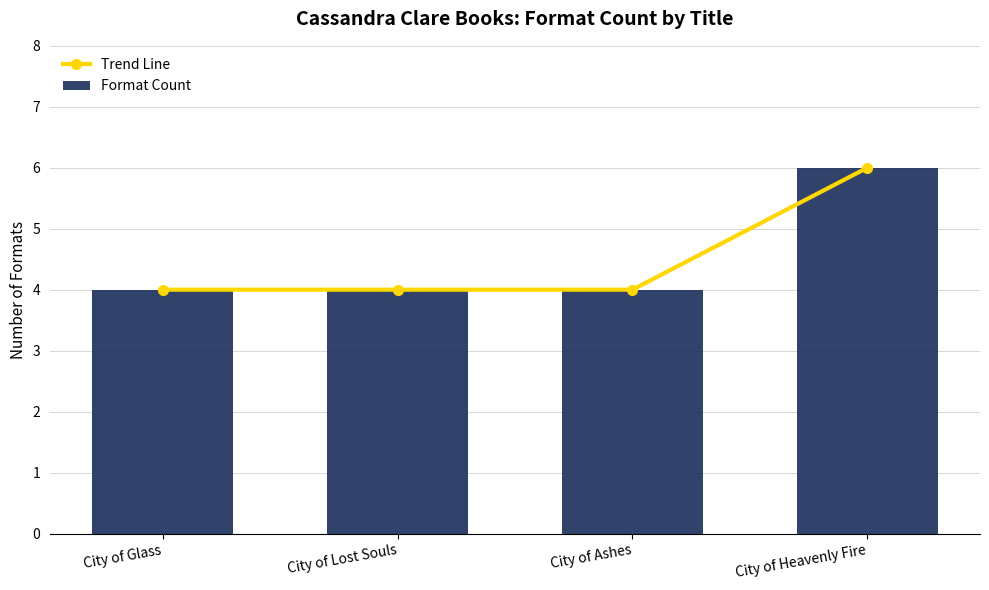

Which category has the highest value in the Format Count series?

City of Heavenly Fire